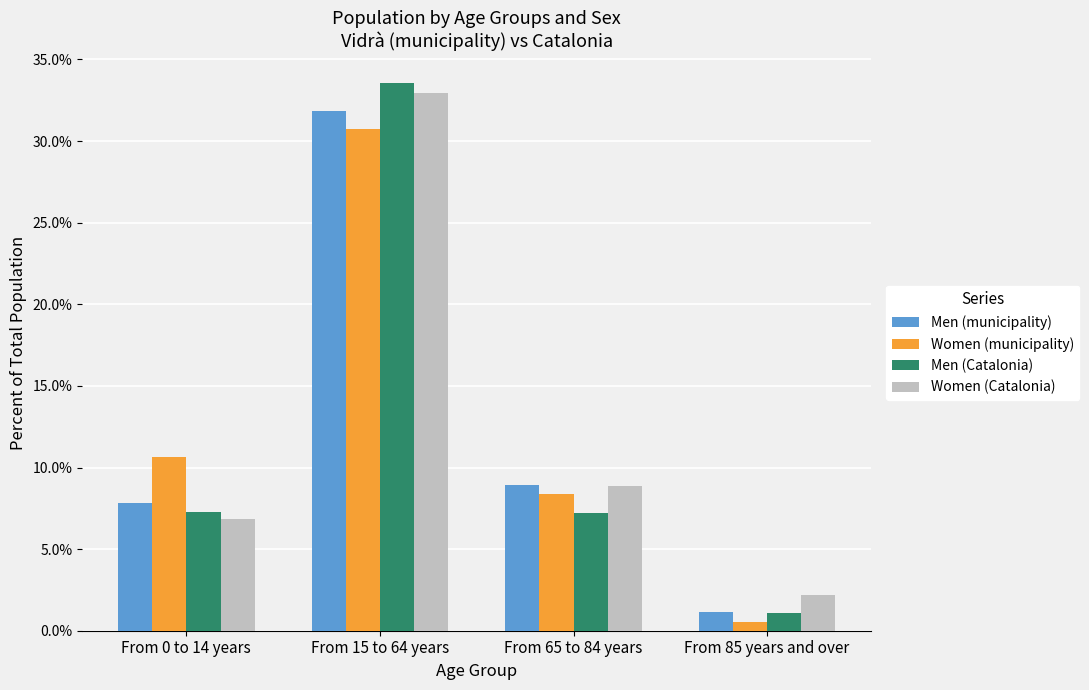

At which category is the sum across all series the highest?

From 15 to 64 years